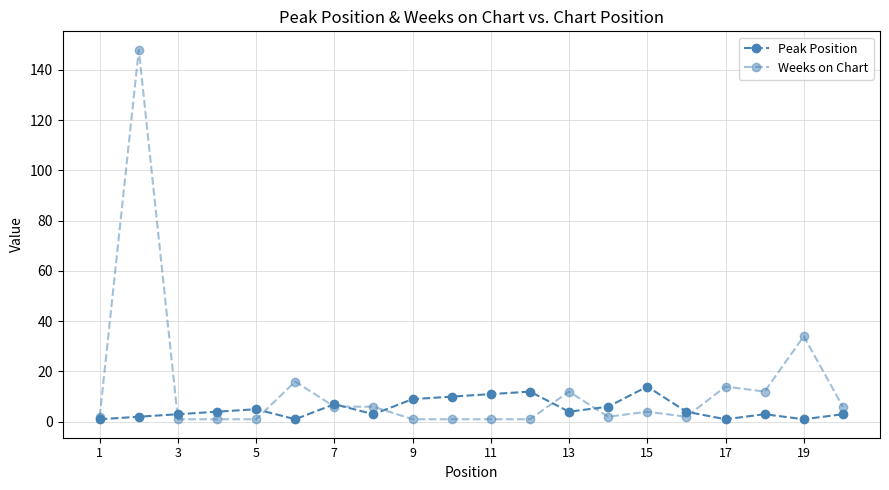

Is this an area chart (filled region under the line)?

No